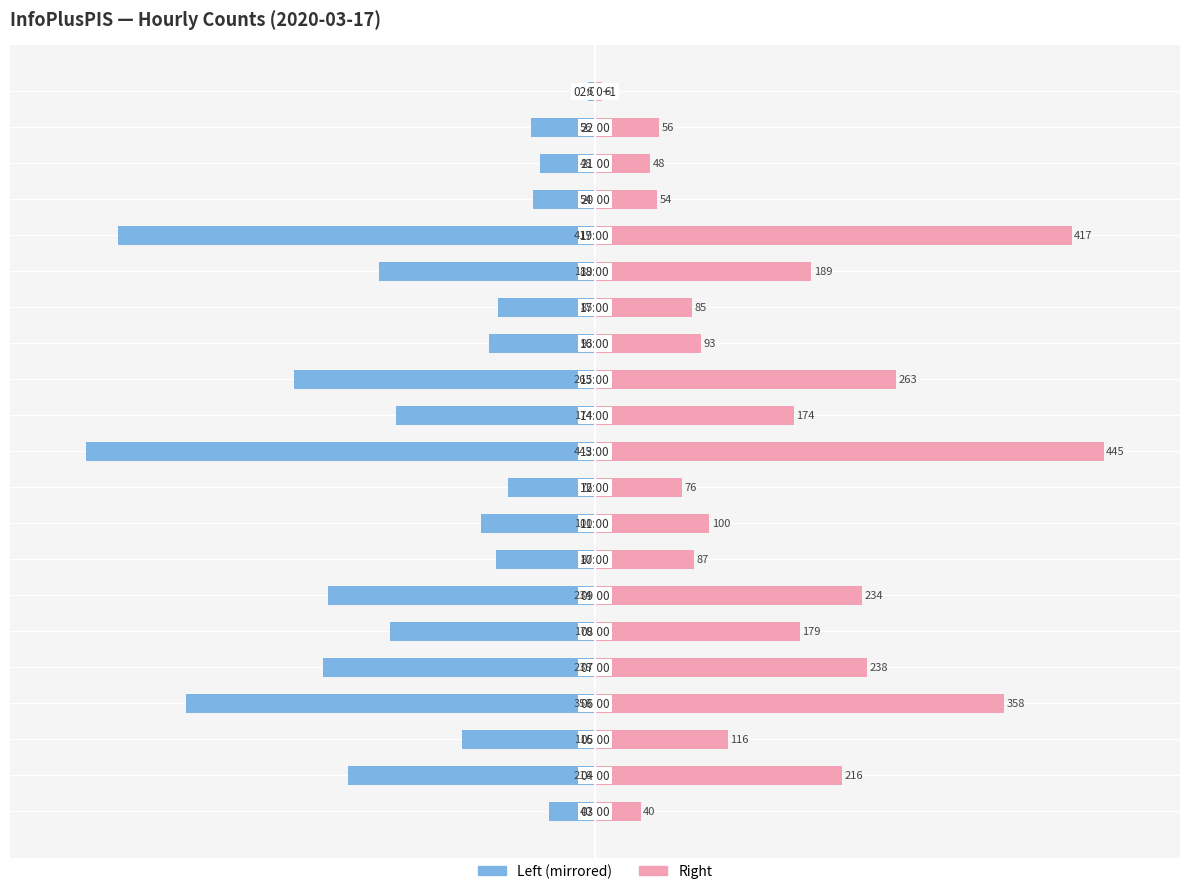

Rank the series by their maximum value, from lowest to highest.

Hourly Count (left), Hourly Count (right)